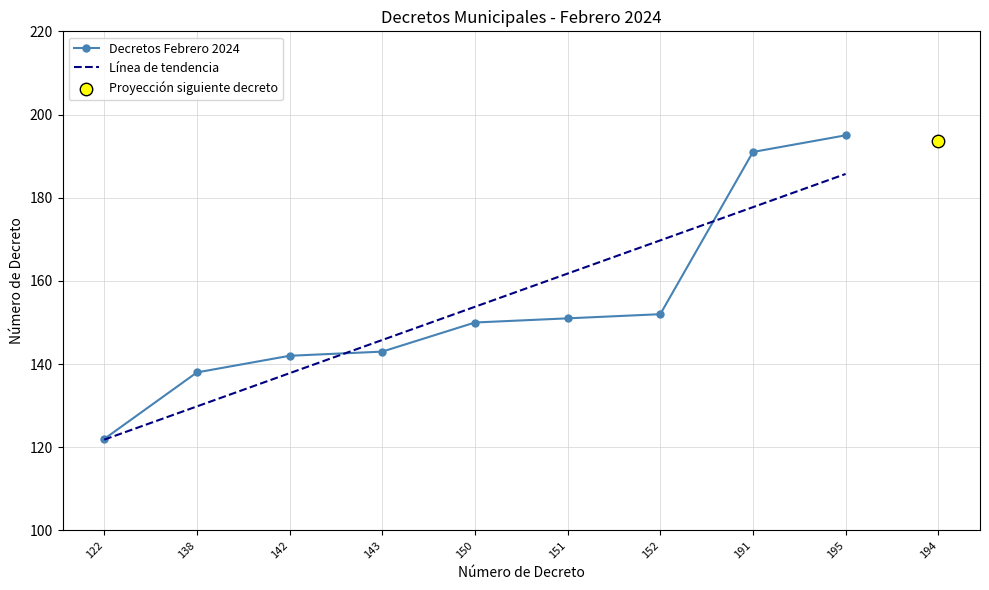

Approximately how many times larger is the value at 142 compared to 195?

0.7